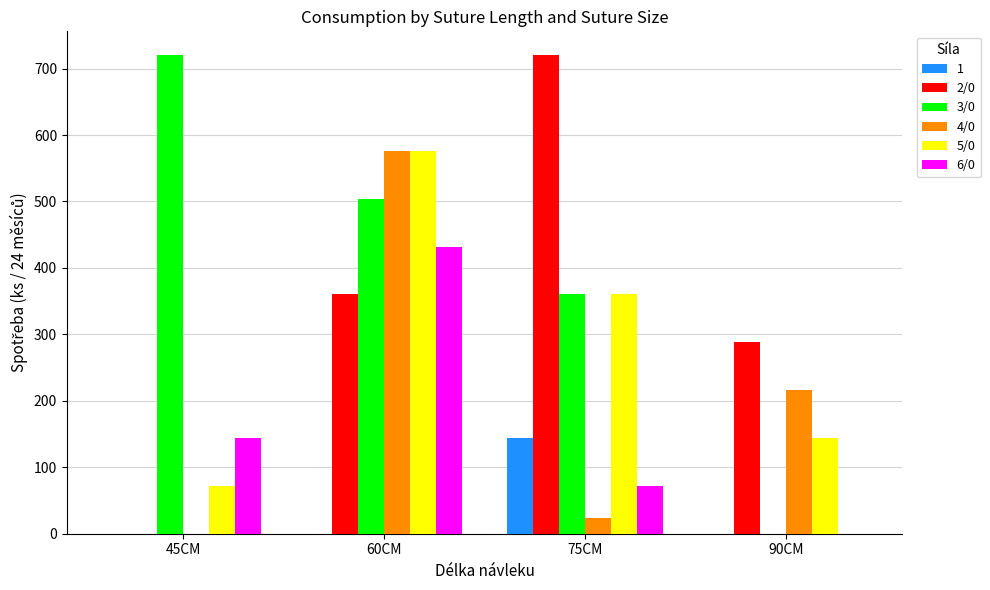

How many 6/0 values are between 72 and 432?

3